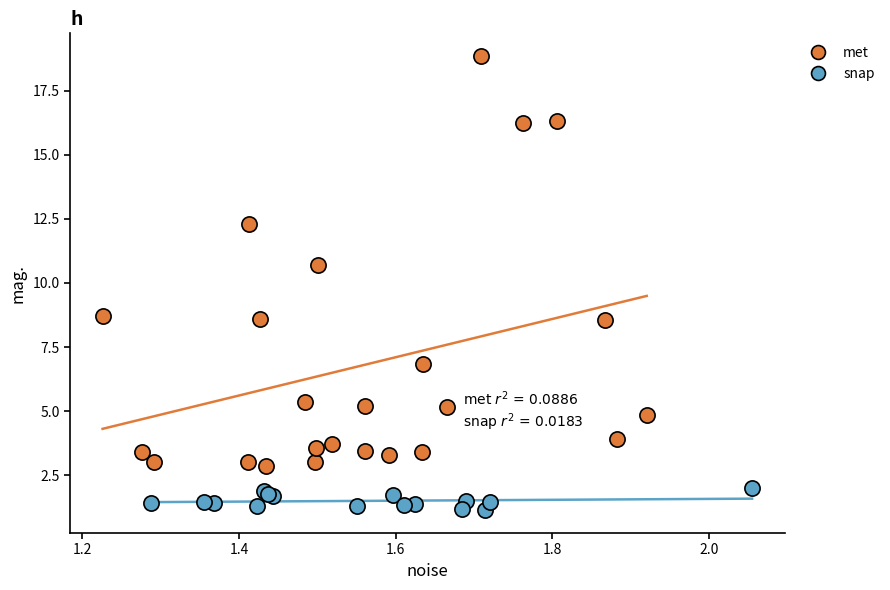

Which series reaches the maximum Y coordinate?

met